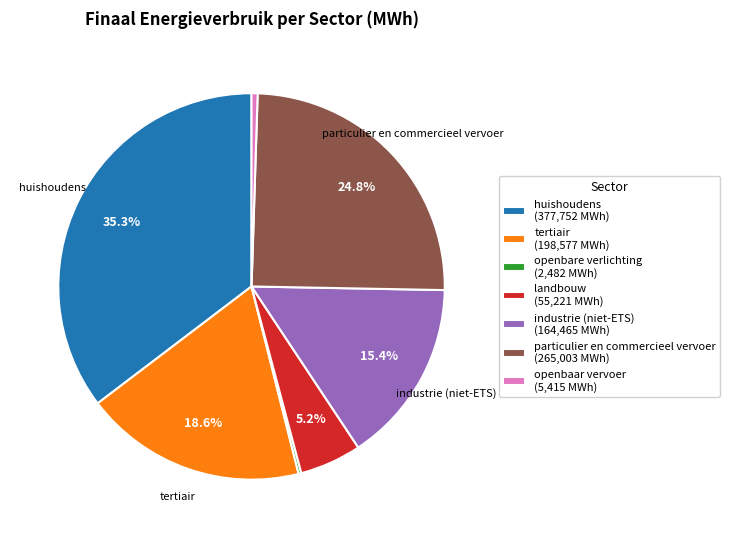

Which slice is the largest?

huishoudens